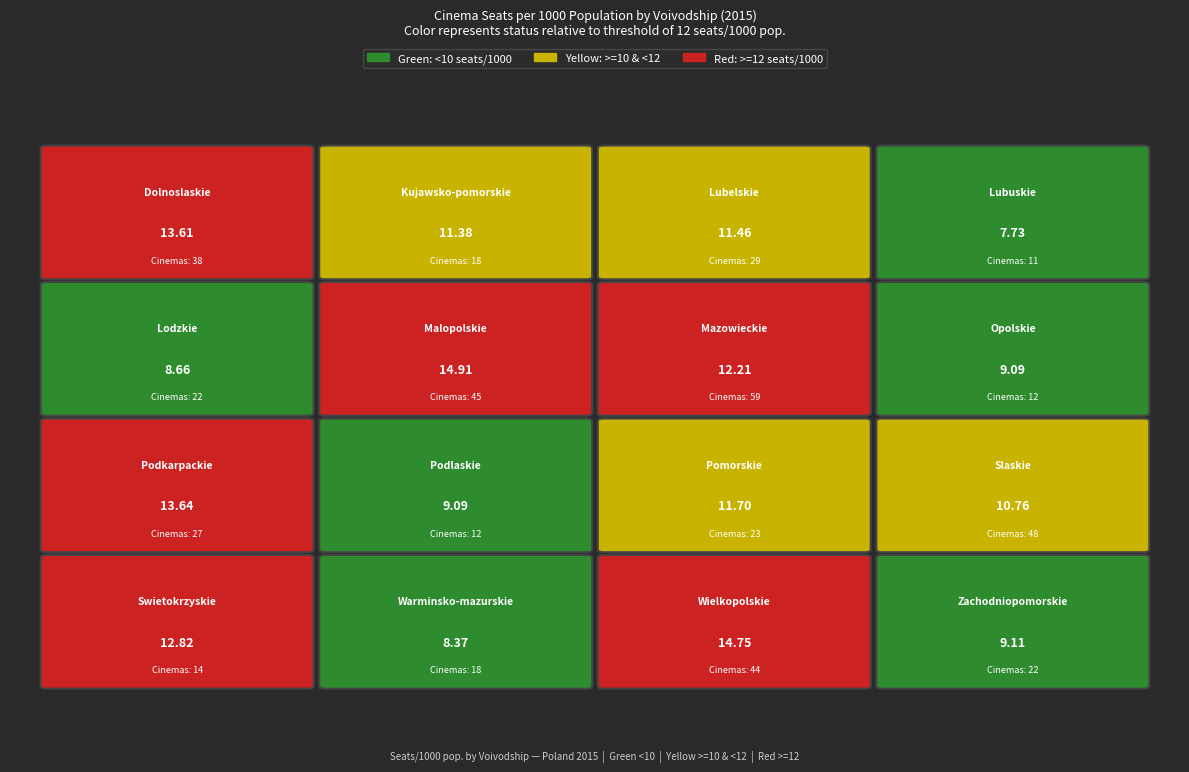

Reading left to right, extract all data points from this chart.

seats_per_1000: 13.6	11.4	11.5	7.7	8.7	14.9	12.2	9.1	13.6	9.1	11.7	10.8	12.8	8.4	14.8	9.1
cinemas: 38.0	18.0	29.0	11.0	22.0	45.0	59.0	12.0	27.0	12.0	23.0	48.0	14.0	18.0	44.0	22.0